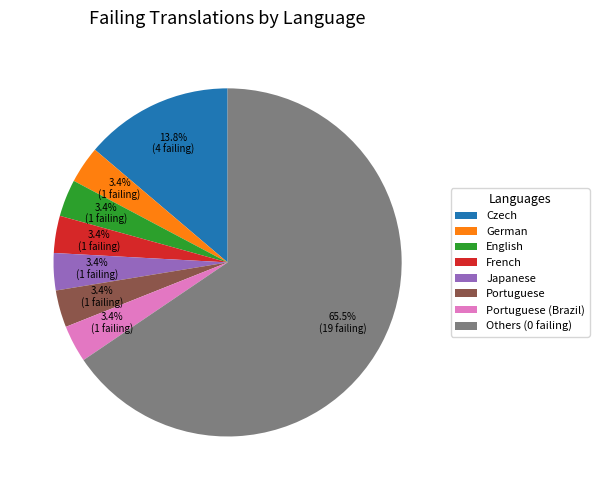

Count the number of slices in the pie.

8